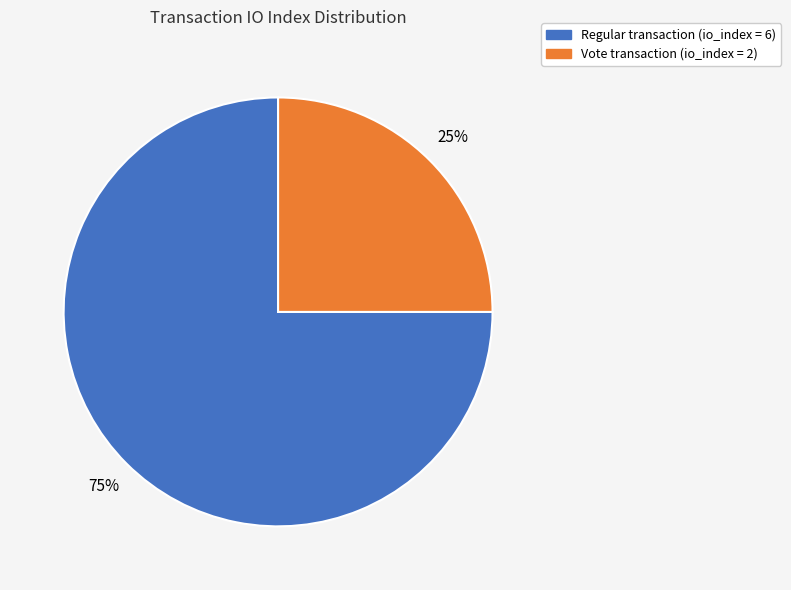

Is there a majority slice in this chart?

Yes